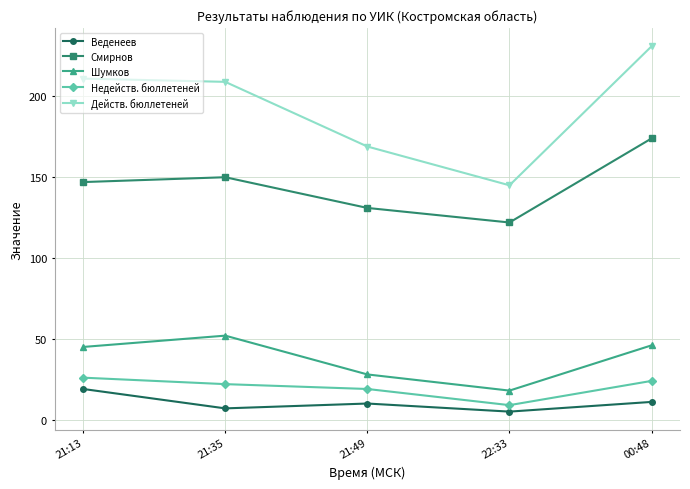

What are all the series names shown in the legend?

Веденеев, Смирнов, Шумков, Недейств. бюллетеней, Действ. бюллетеней